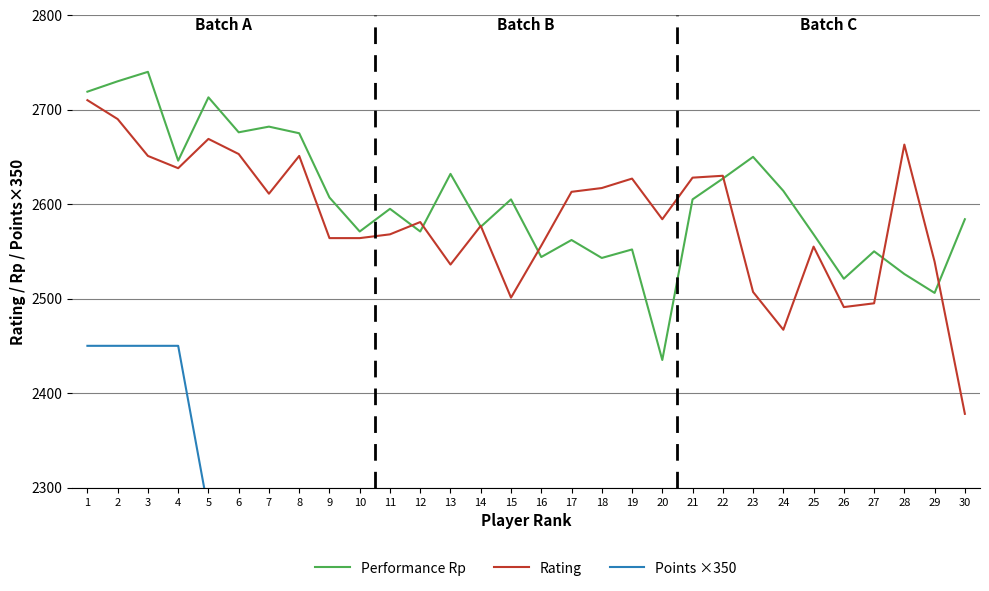

What value does the Rating series have at 6, to the nearest 5?

2655